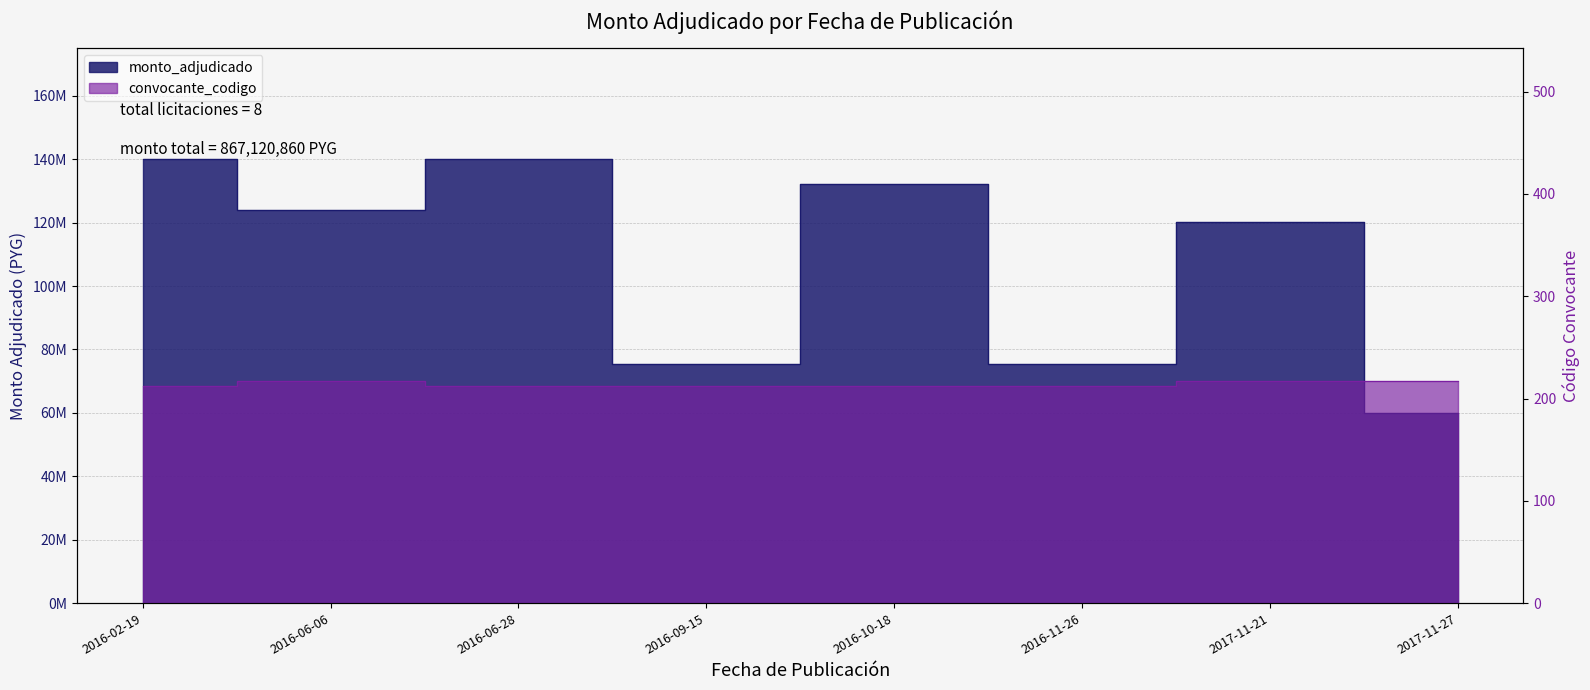

True or false: convocante_codigo and monto_adjudicado cross at least once.

False